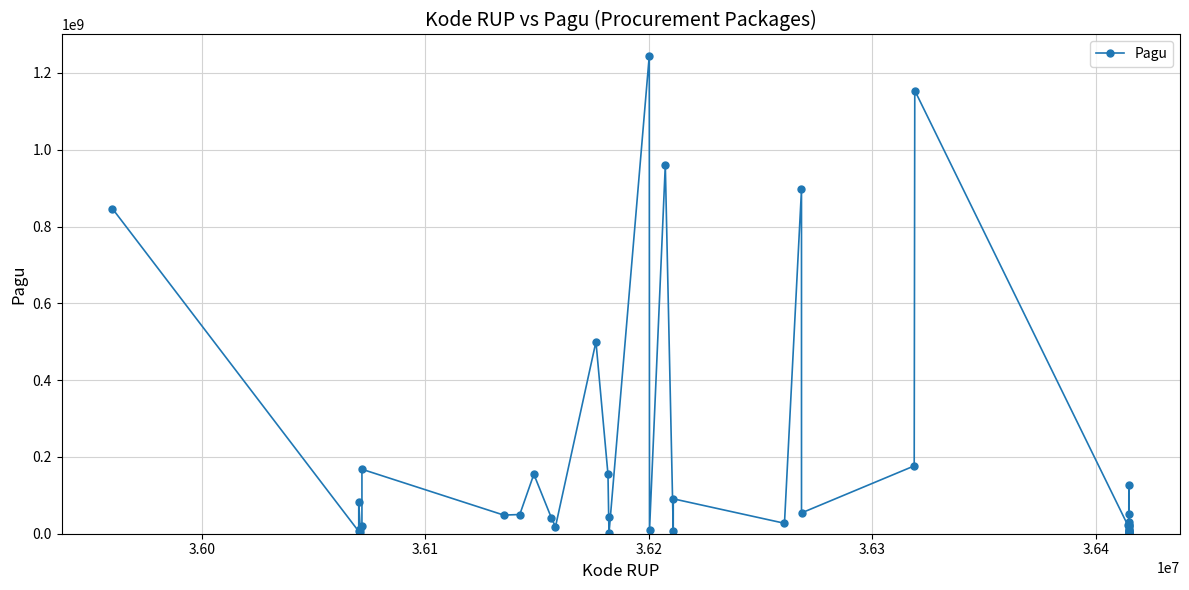

True or false: the data has more than 1 interior local peaks.

True